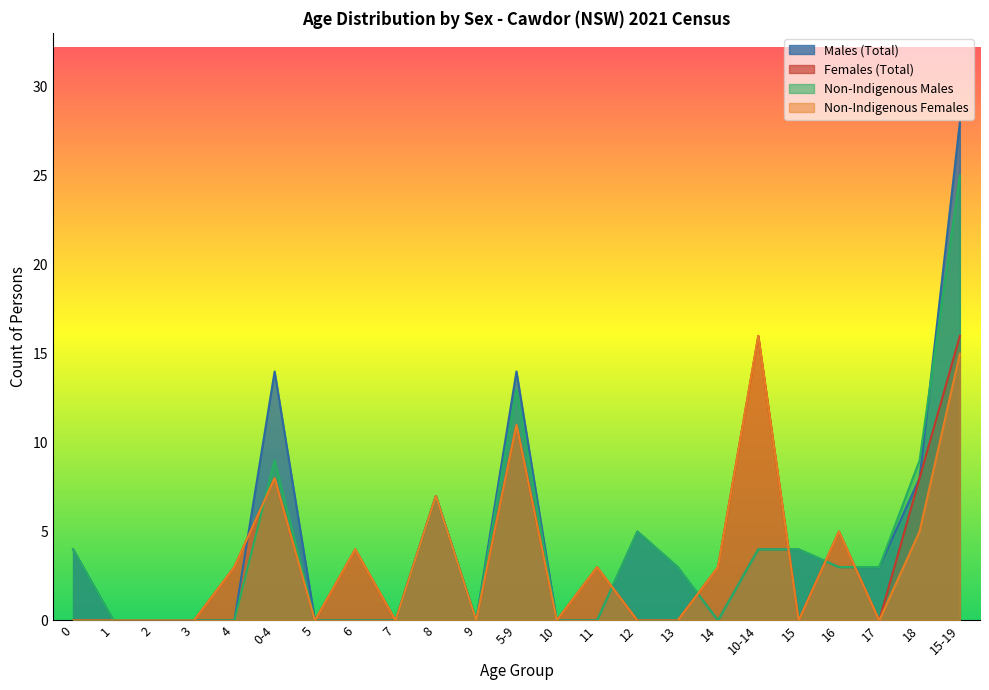

What is the difference between the maximum and minimum values in the Males (Total) series?

28